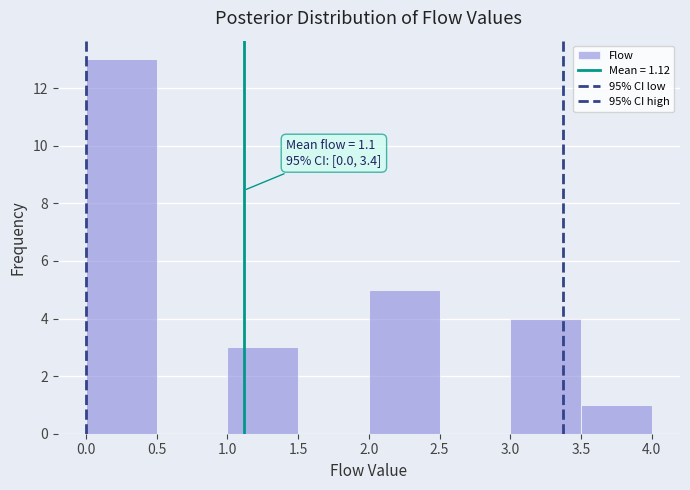

Which range on the x-axis has the tallest bar?

0.0 to 0.5